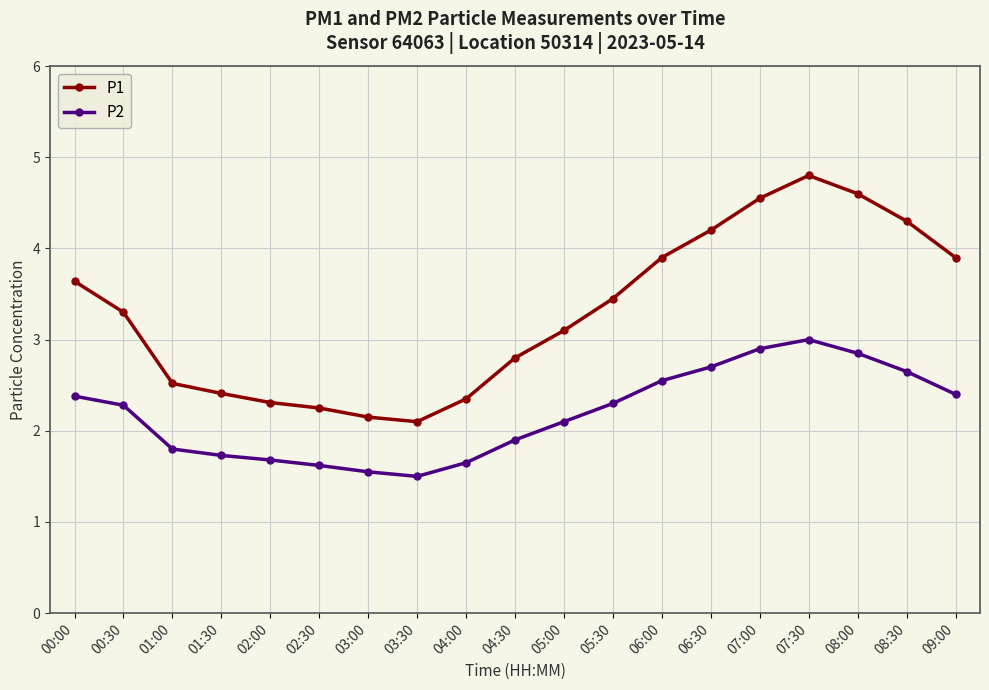

Does the chart have visible grid lines?

Yes